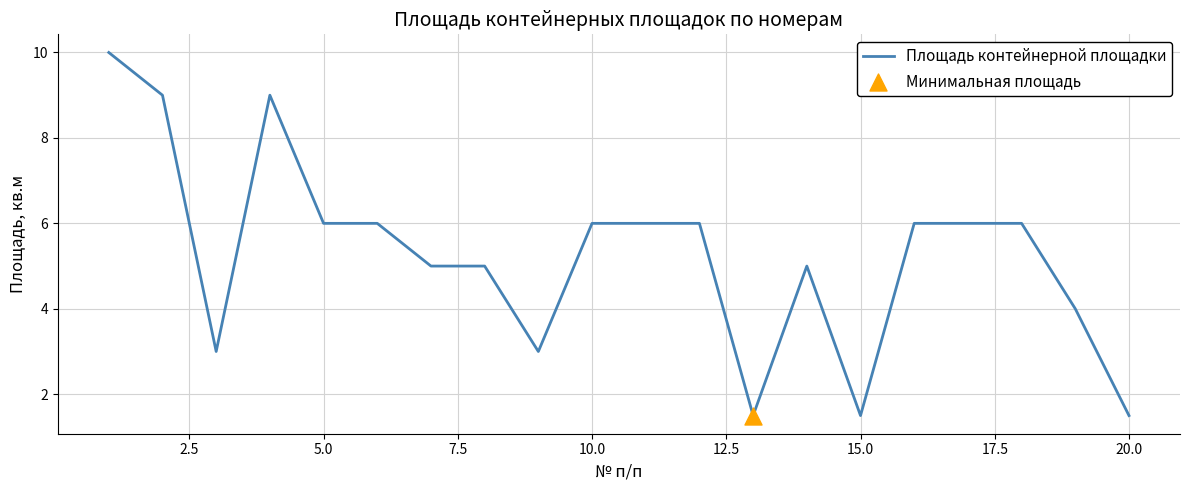

What is the smallest value displayed?

1.5